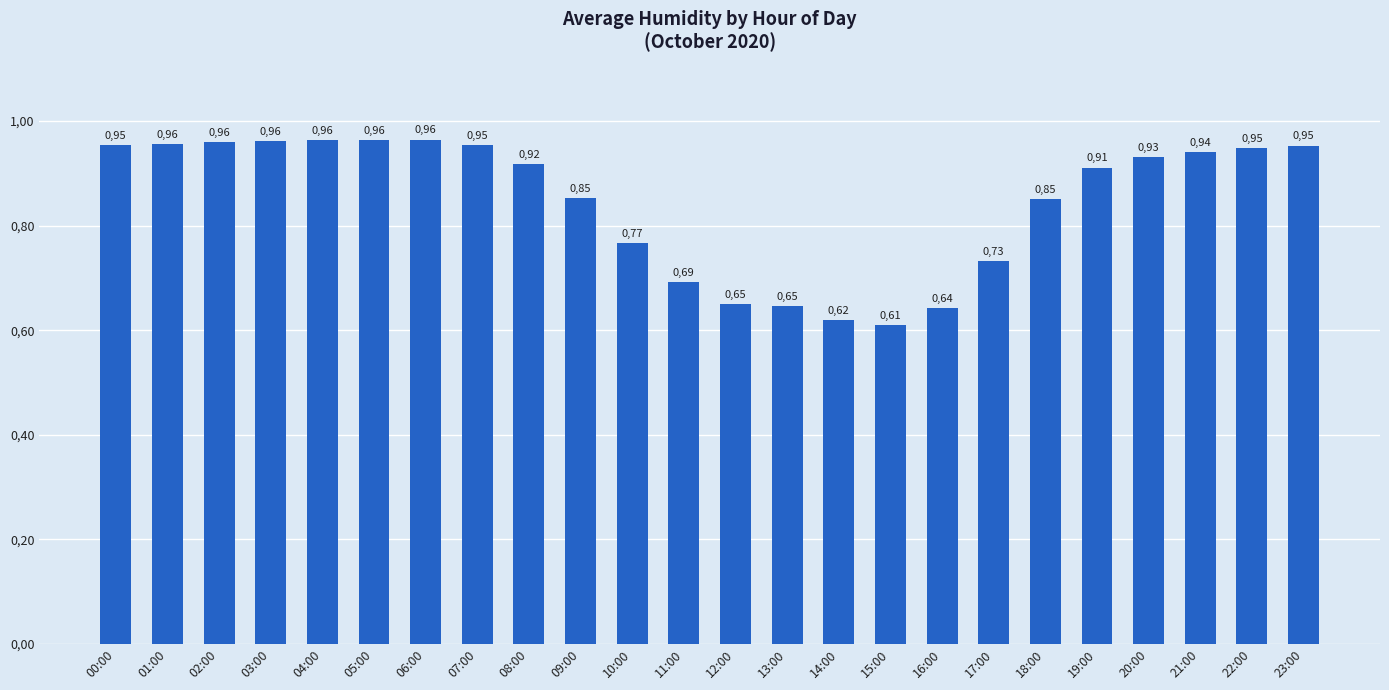

How many categories are shown in the chart?

24